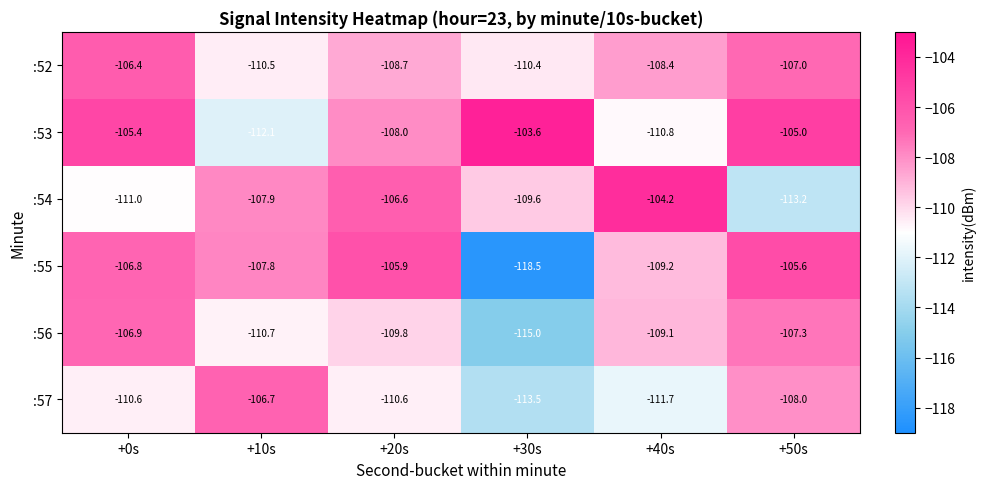

The value of :52 at +50s is -34.7. True or false?

False